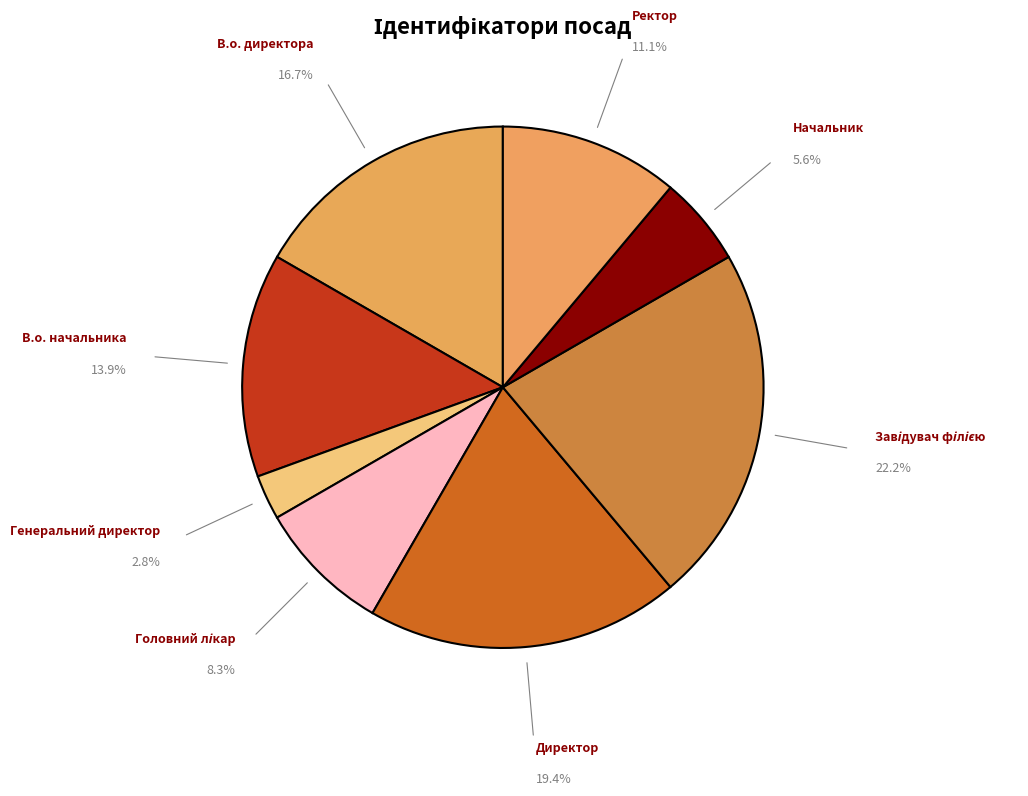

How many segments does this pie chart have?

8